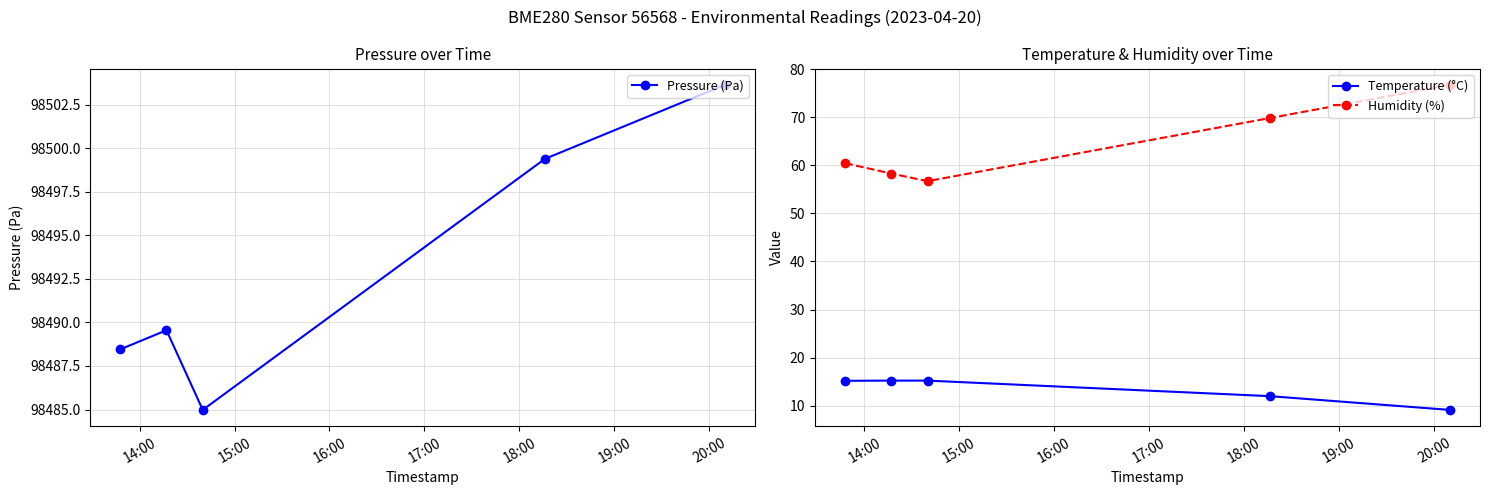

True or false: Temperature (°C) and Humidity (%) intersect in this chart.

False